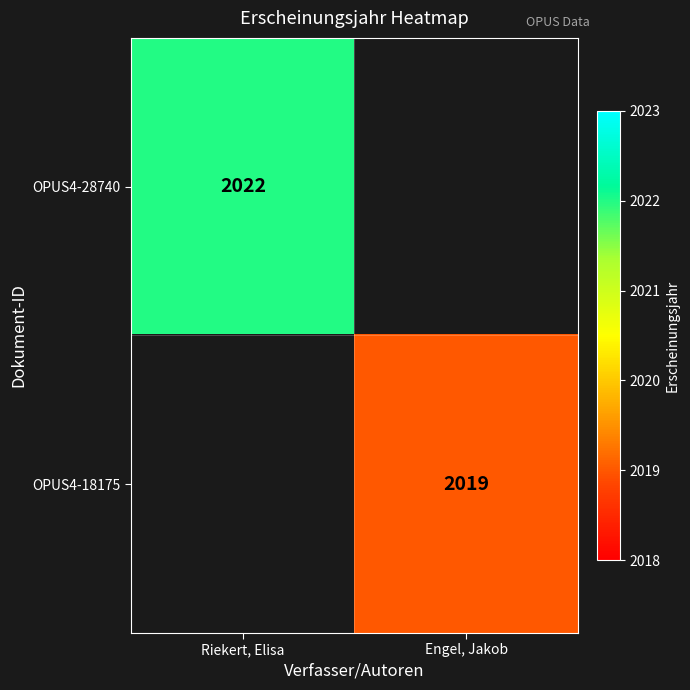

Is the value of OPUS4-28740 at Riekert, Elisa greater than the value of OPUS4-18175 at Engel, Jakob?

Yes